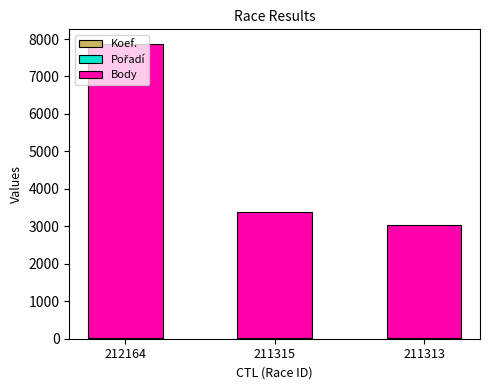

What is the approximate value of Body at 212164?

7846